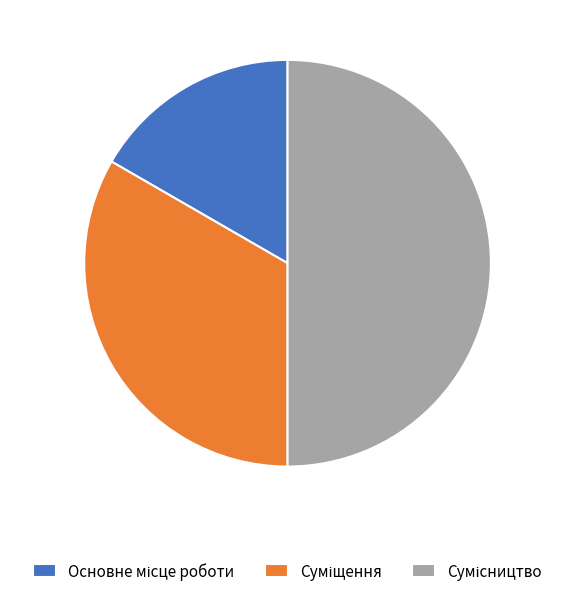

Which slice is the smallest?

Основне місце роботи